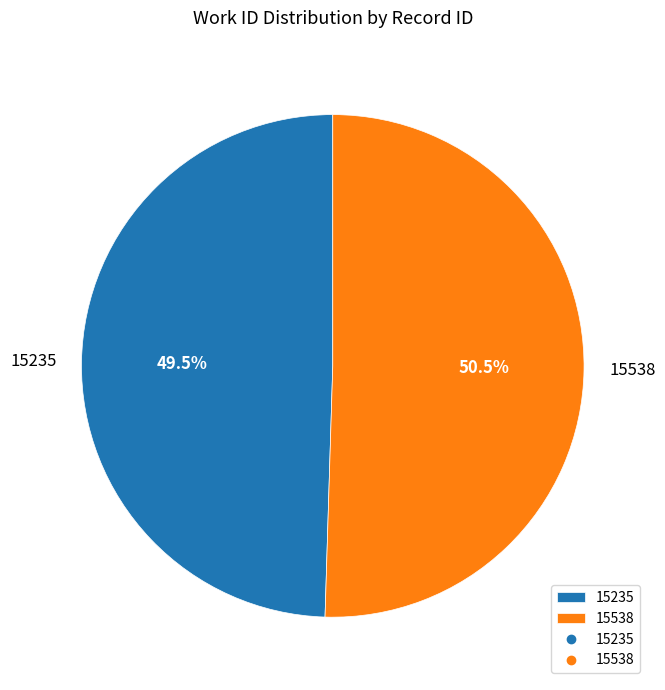

Approximately how many times larger is the value at 15538 compared to 15235?

1.0